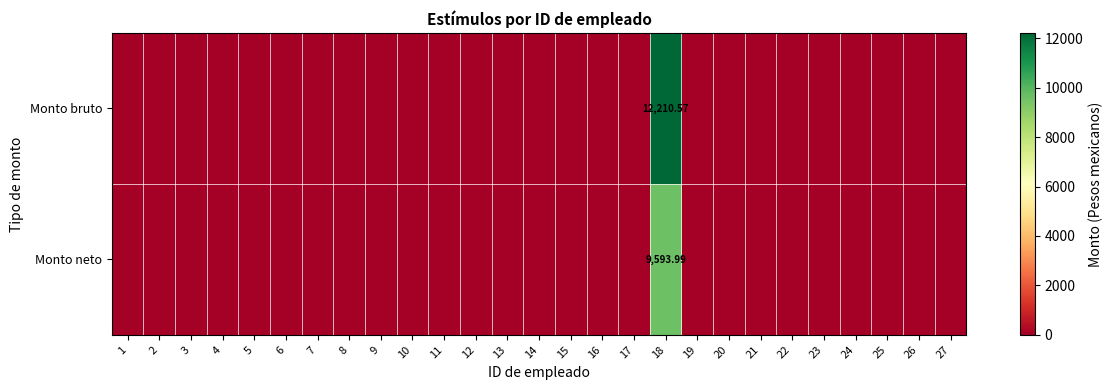

What is the average value of the Monto neto series?

355.3